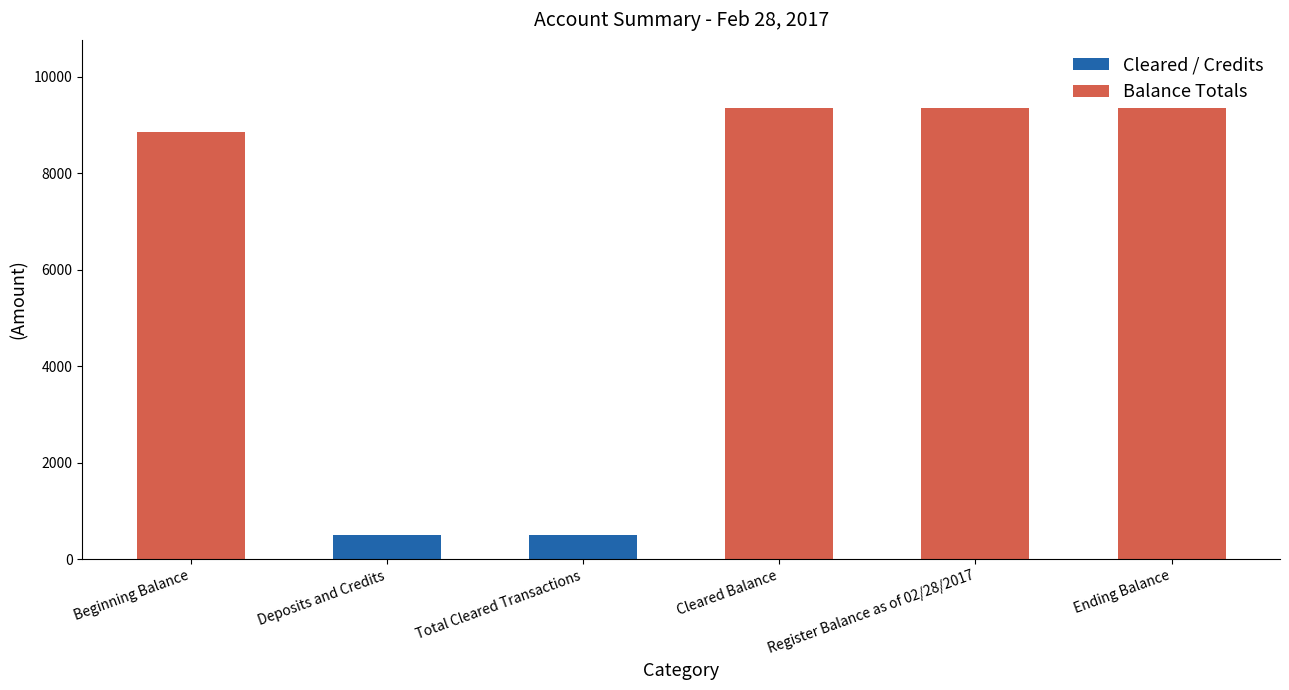

The value at Ending Balance is 9363.0. True or false?

True